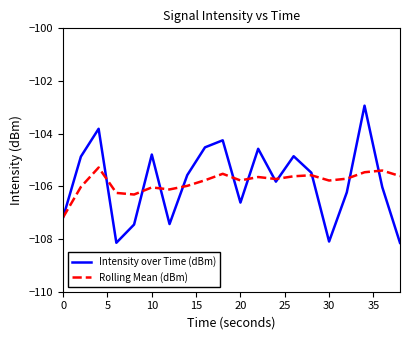

What is the lowest value of the Intensity over Time (dBm) series?

-108.1